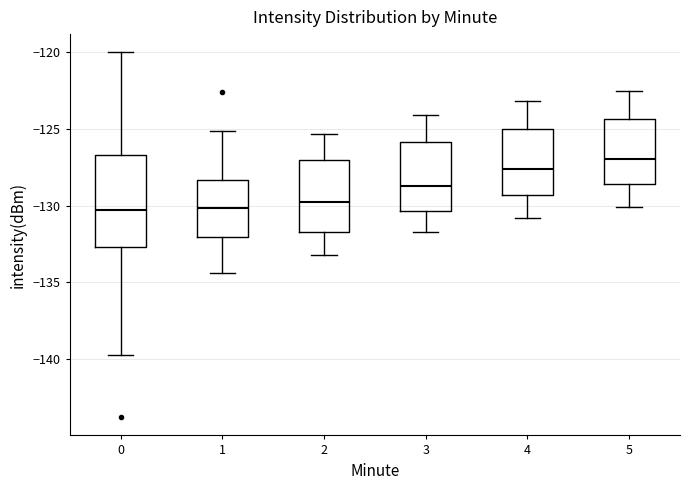

Which box's median line is the highest?

5